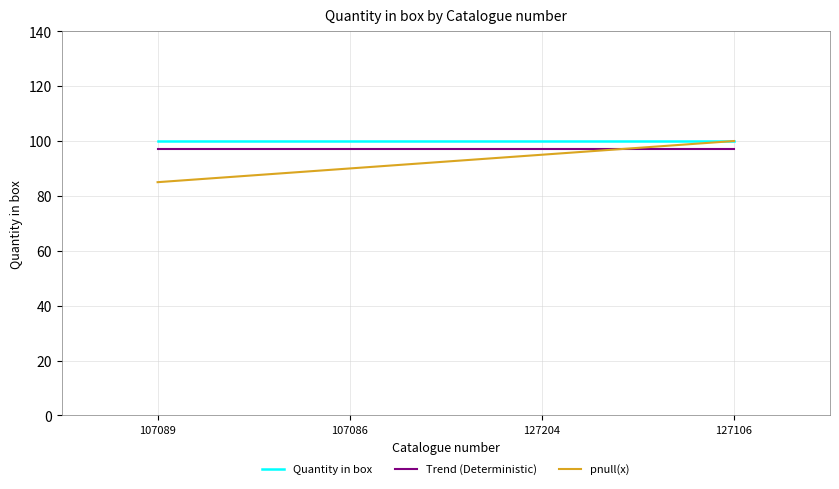

Which series has the largest range (max minus min)?

pnull(x)